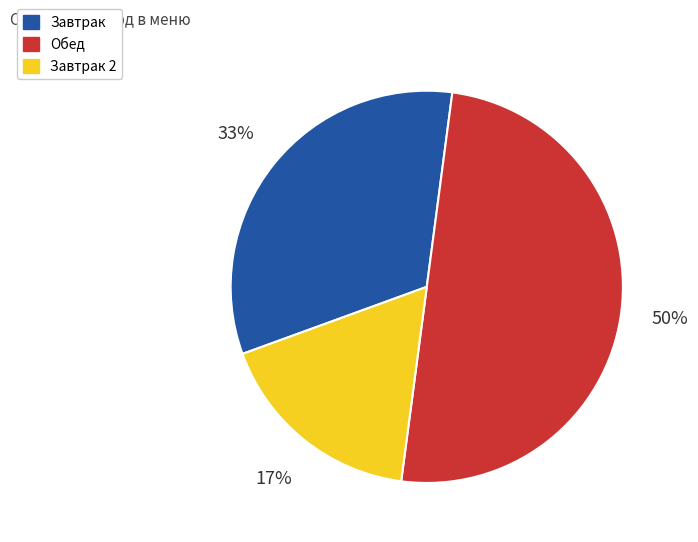

Which slice represents more than half of the pie?

Обед